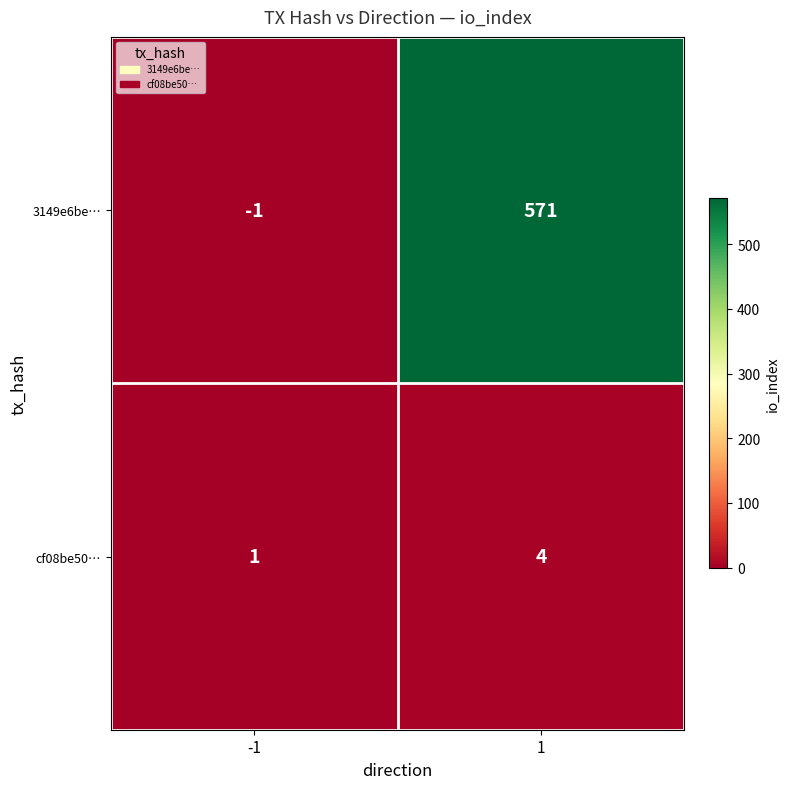

At which category is the sum across all series the highest?

1